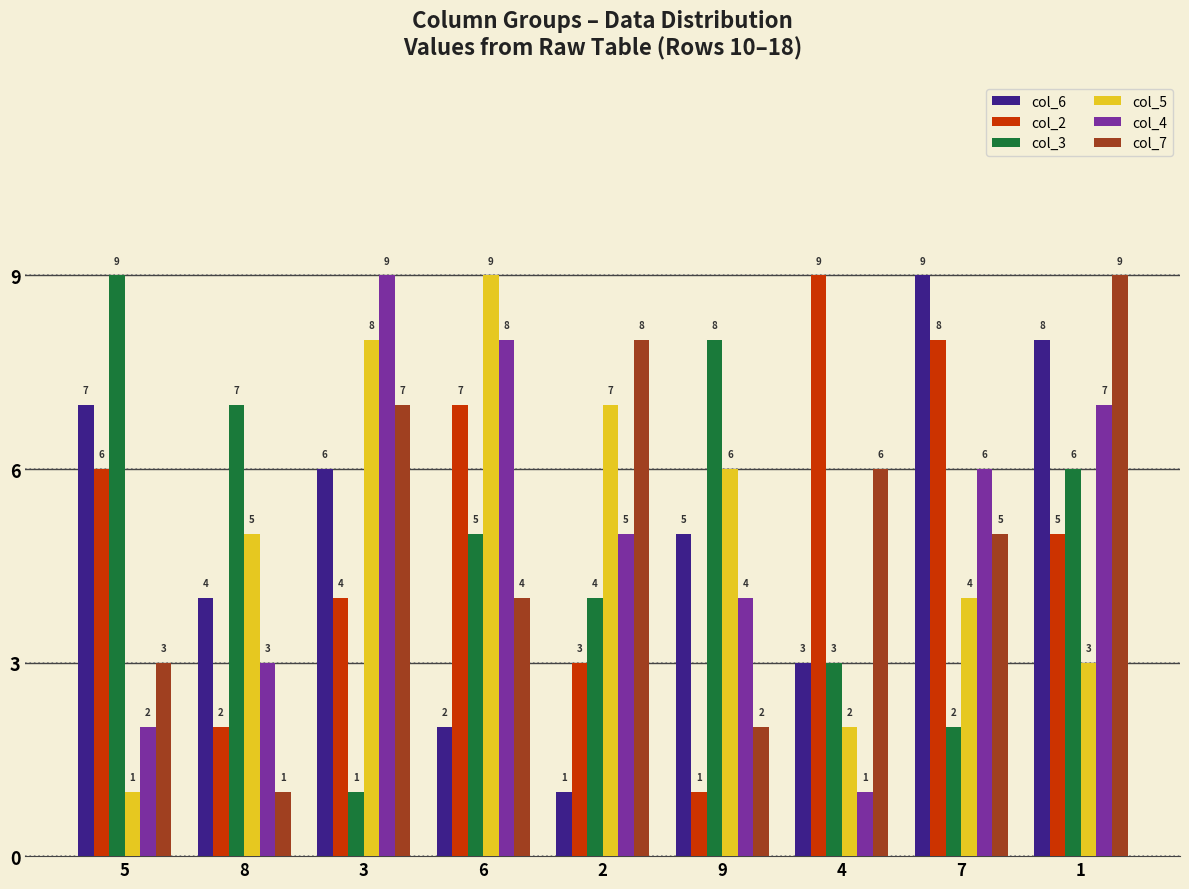

At which category is the sum across all series the highest?

1